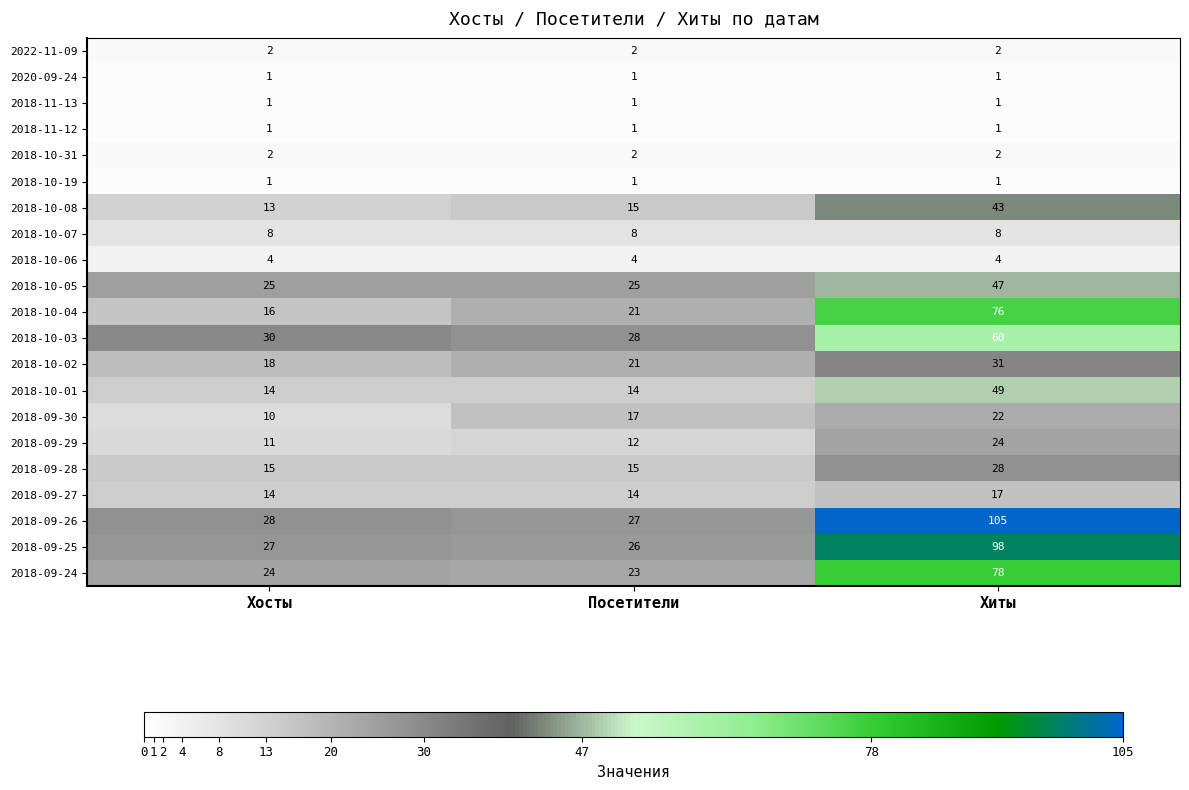

List the labels in order of 2018-09-26 value, largest first.

Хиты, Хосты, Посетители